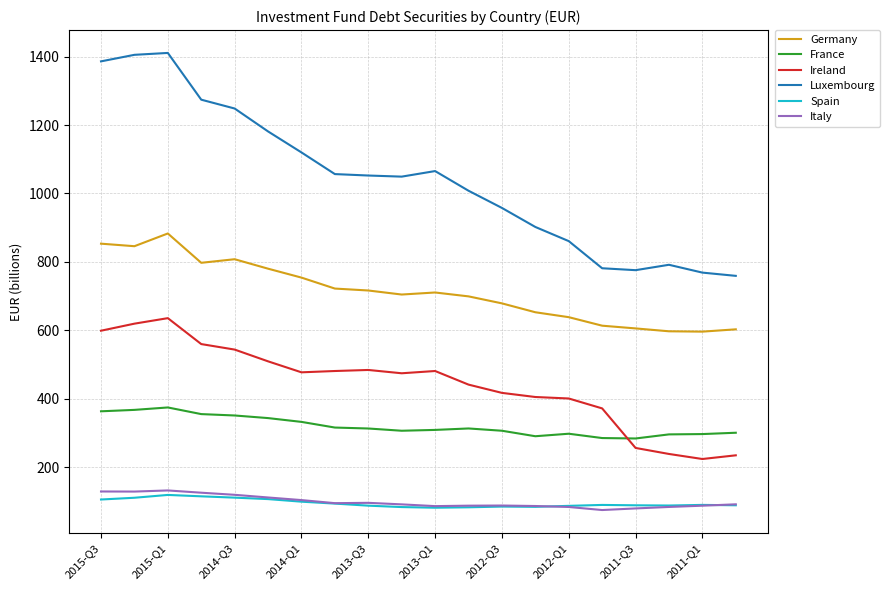

True or false: Luxembourg and Spain cross at least once.

False